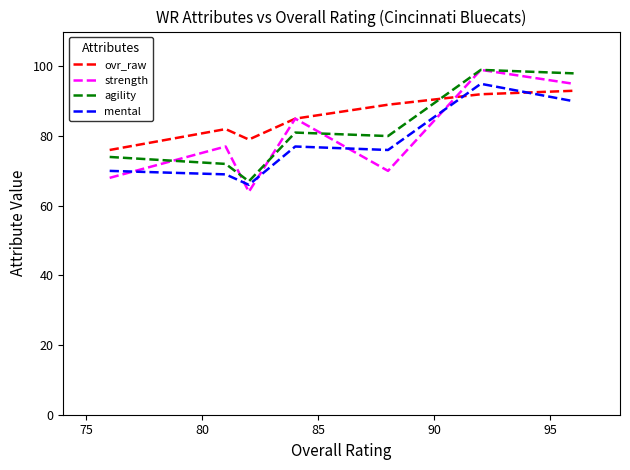

True or false: agility and mental cross at least once.

False